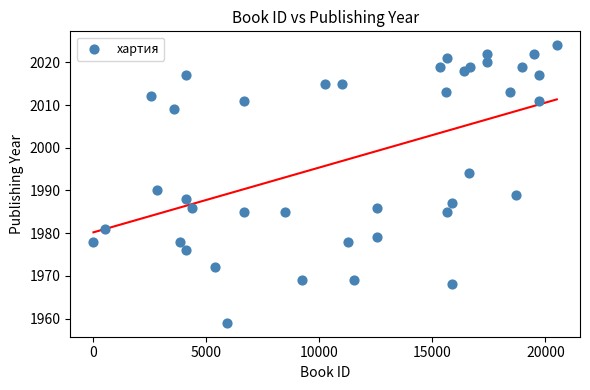

What is the range of Y values (max minus min)?

65